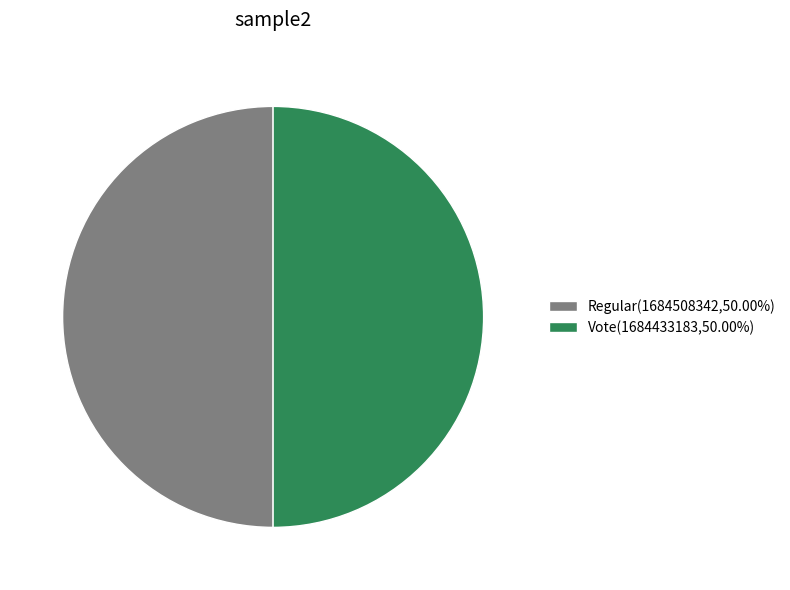

Approximately how many times larger is the value at Regular(1684508342,50.00%) compared to Vote(1684433183,50.00%)?

1.0